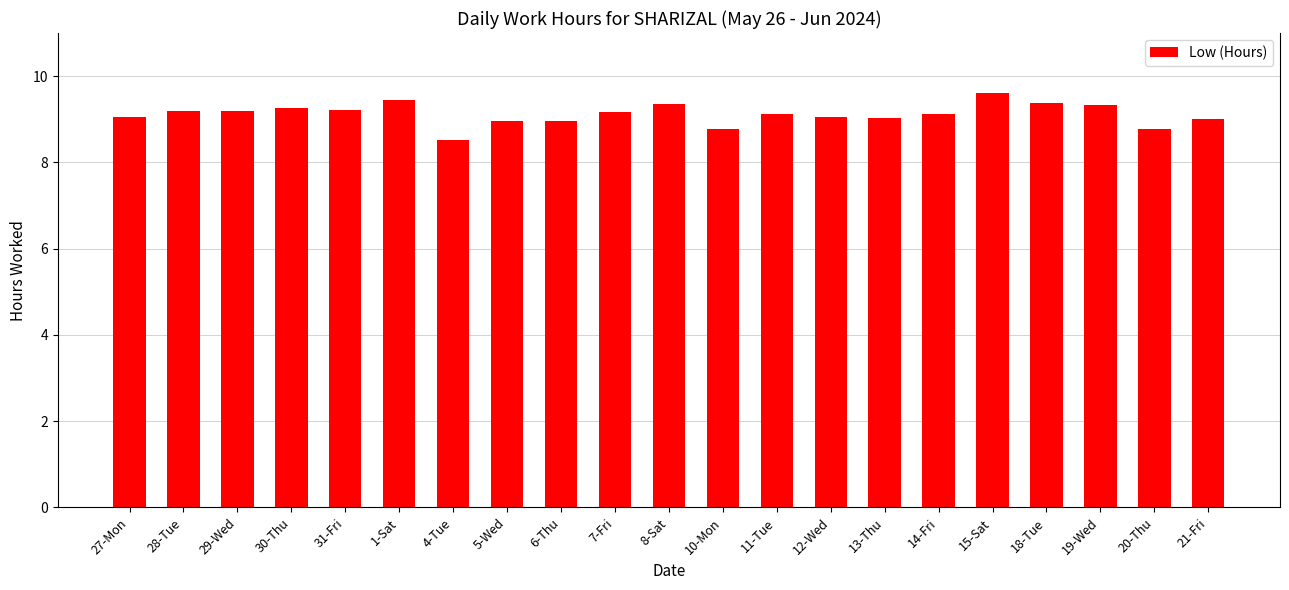

The value at 6-Thu is 8.9. True or false?

True